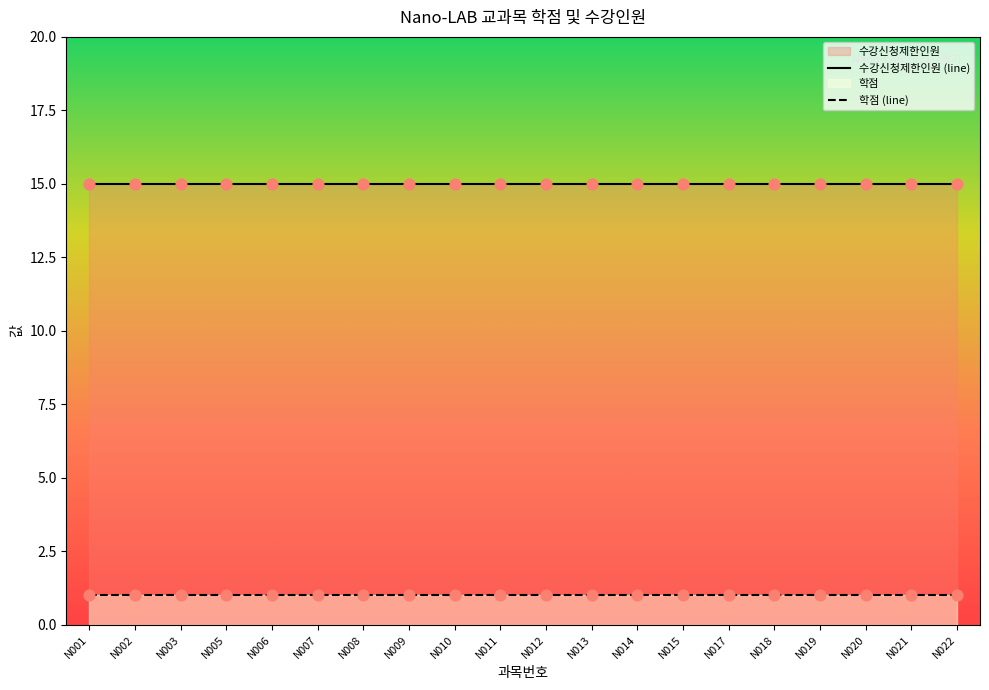

Which series has the widest spread of Y values?

수강신청제한인원 (line)